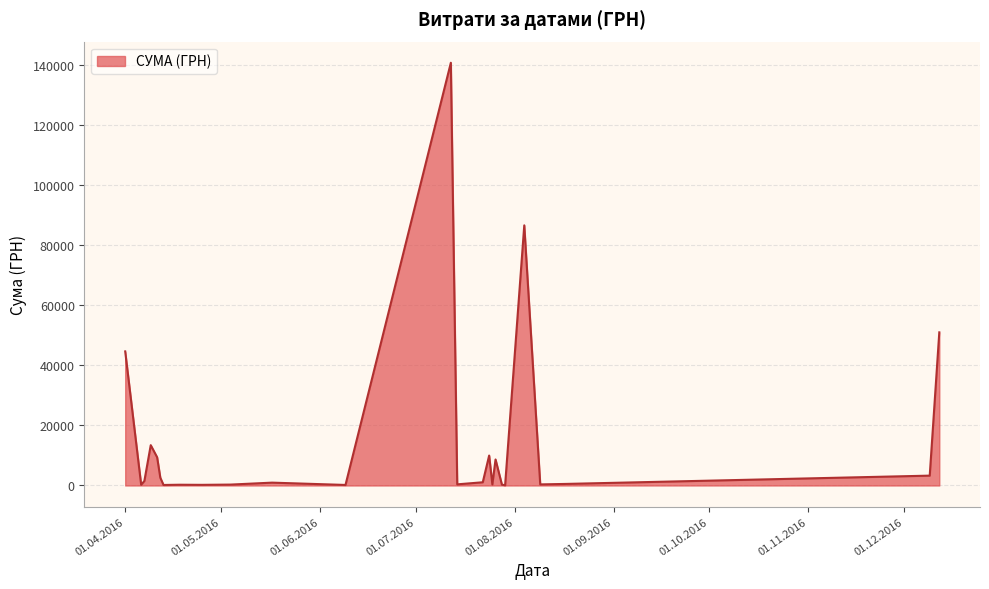

What is the maximum value shown in the chart?

140706.2